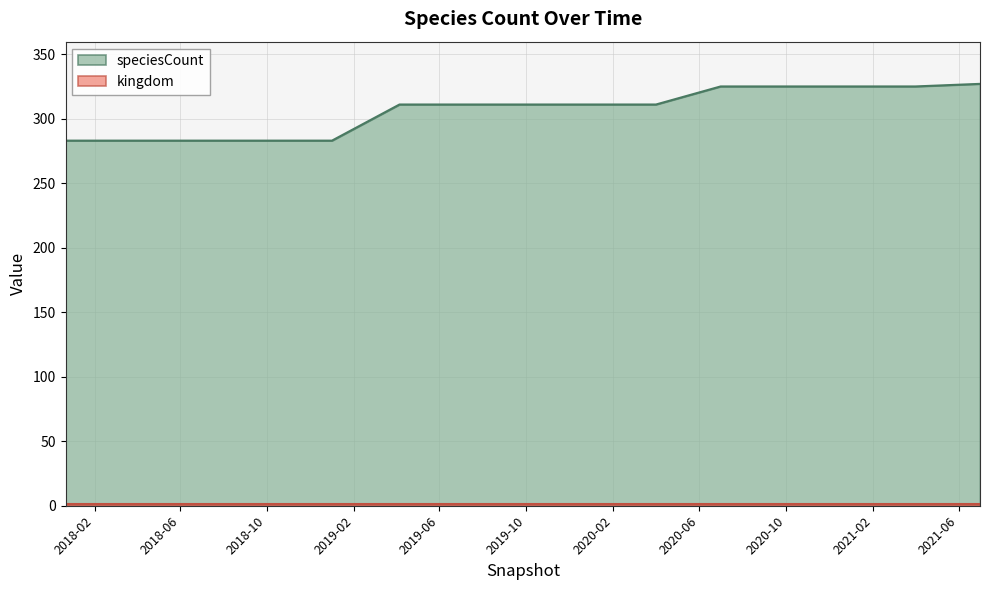

Reading left to right, extract all data points from this chart.

283	283	283	283	283	311	311	311	311	311	325	325	325	325	327